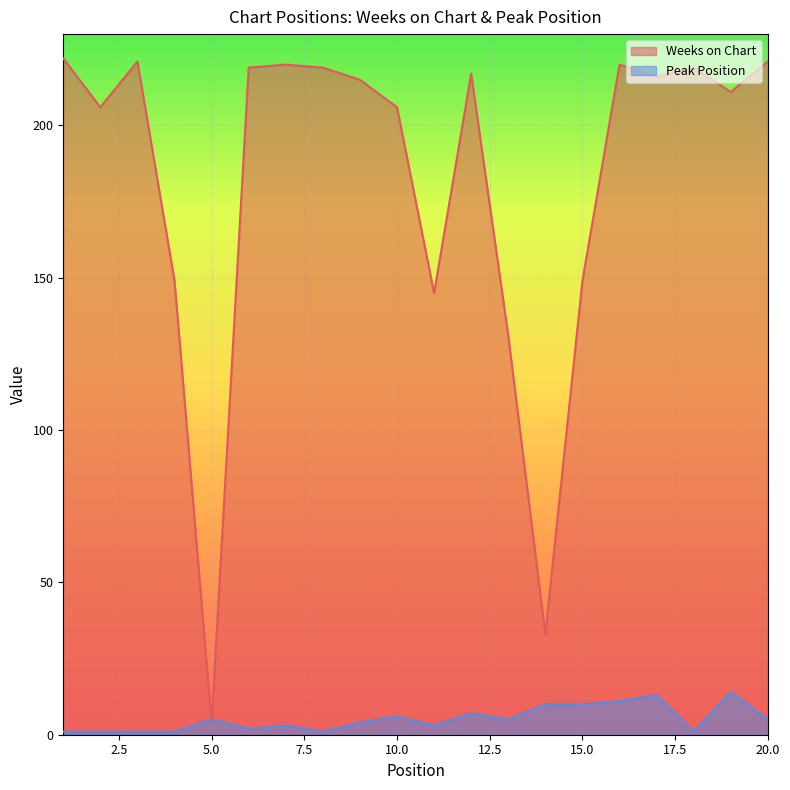

True or false: Peak Position has a value of 1 at 1.

True